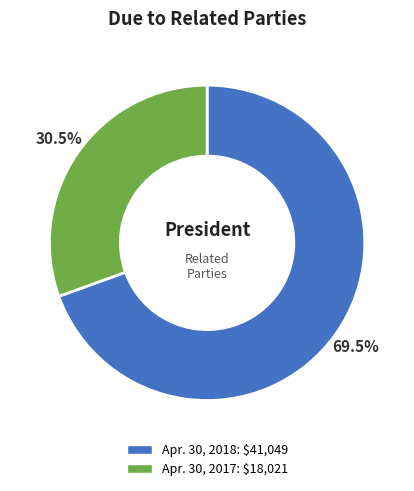

What is the largest slice in the pie chart?

Apr. 30, 2018